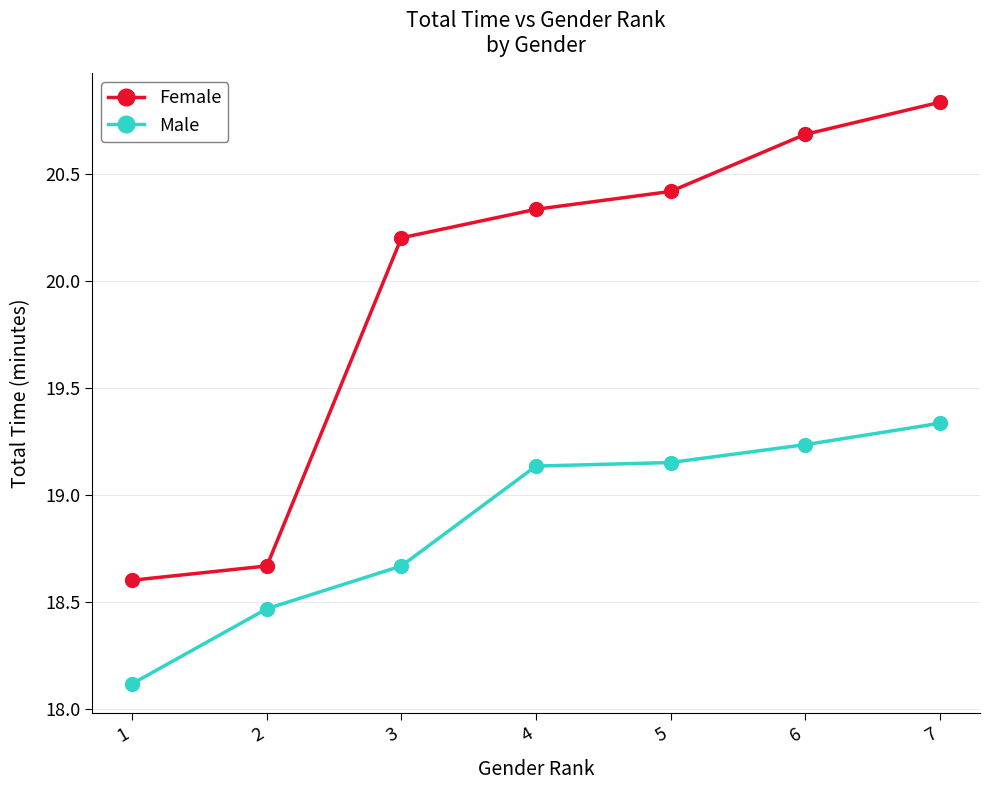

At how many categories does at least one series exceed 20?

5